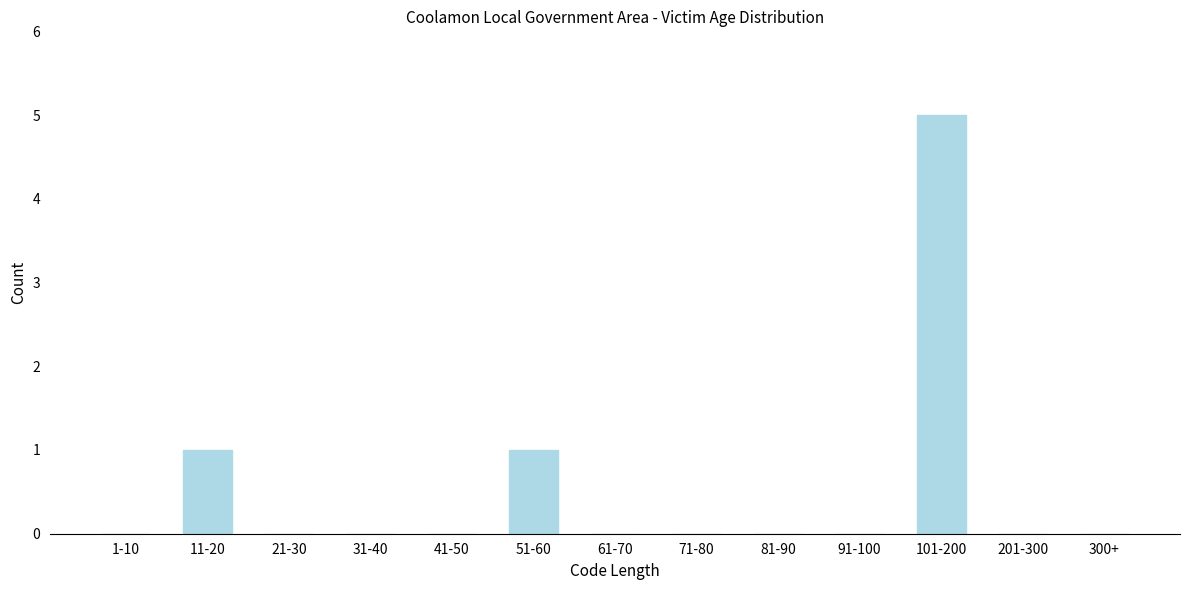

Reading right to left, extract all data points from this chart.

300+=0	201-300=0	101-200=5	91-100=0	81-90=0	71-80=0	61-70=0	51-60=1	41-50=0	31-40=0	21-30=0	11-20=1	1-10=0